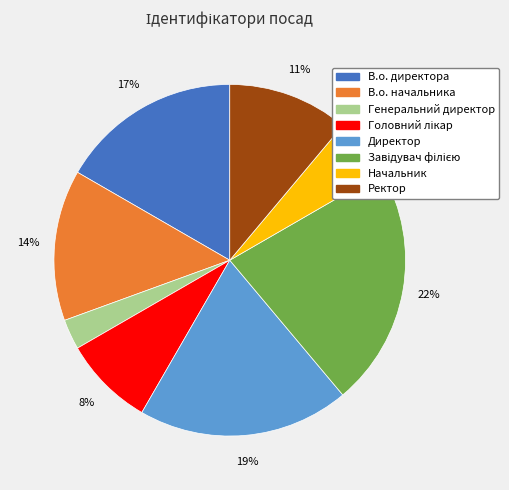

What is the smallest slice in the pie chart?

Генеральний директор